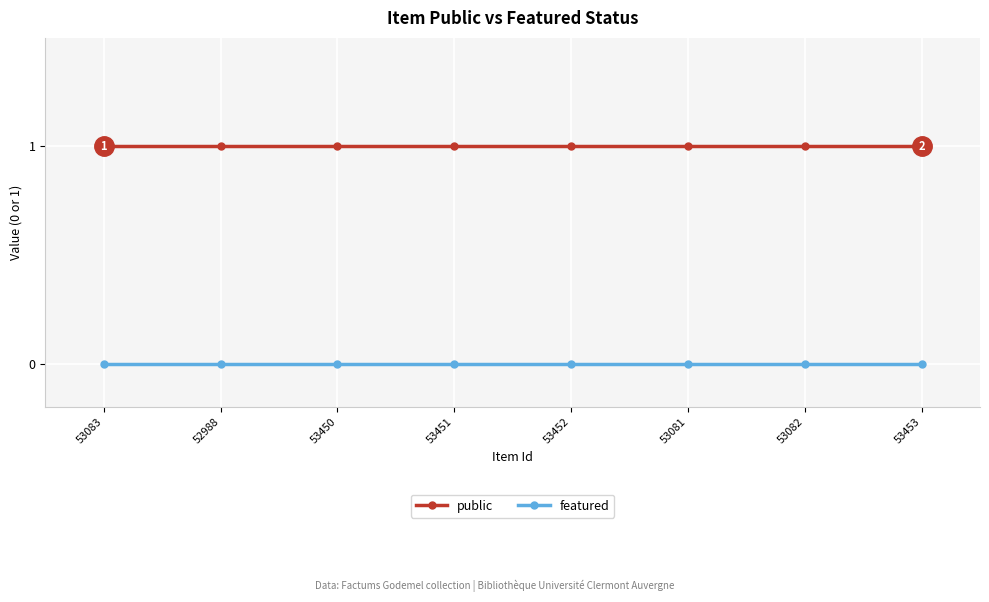

Reading left to right, list all the values displayed in this chart.

public: 53083=1	52988=1	53450=1	53451=1	53452=1	53081=1	53082=1	53453=1
featured: 53083=0	52988=0	53450=0	53451=0	53452=0	53081=0	53082=0	53453=0